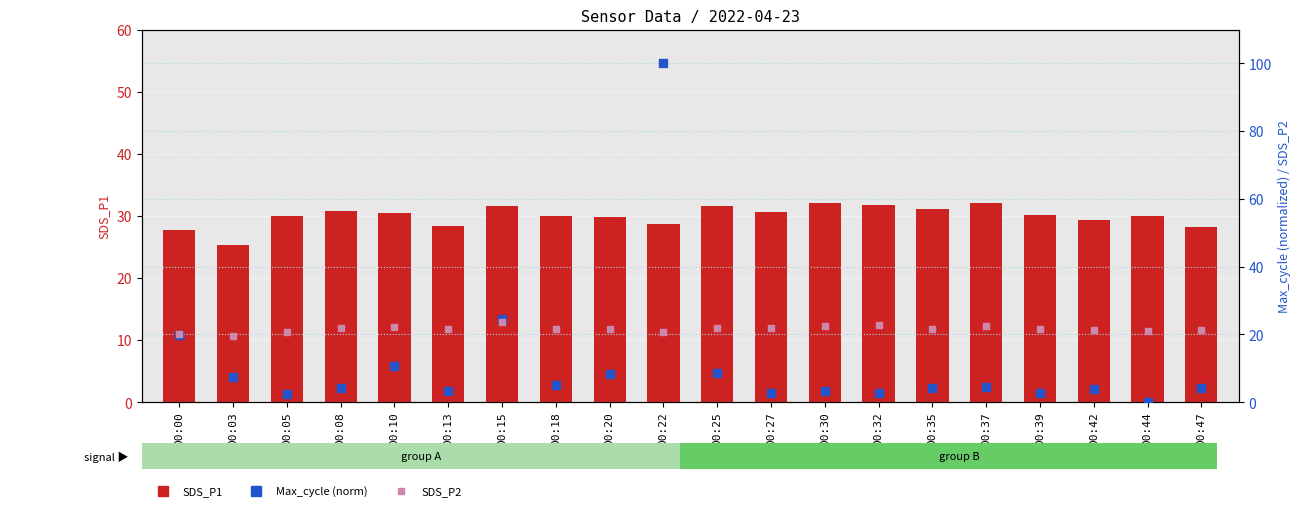

Which series has the widest spread of Y values?

Max_cycle (norm)